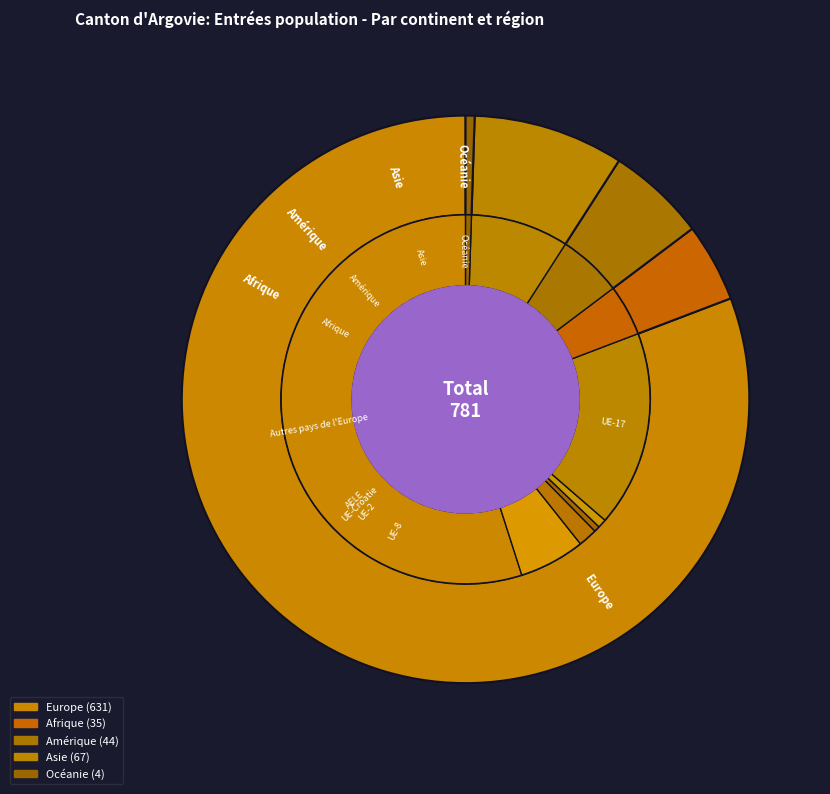

Which category has the smallest portion of the pie?

Océanie